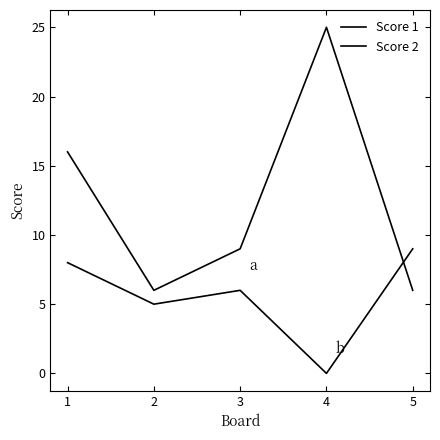

Which series has the largest total across all categories?

Score 1